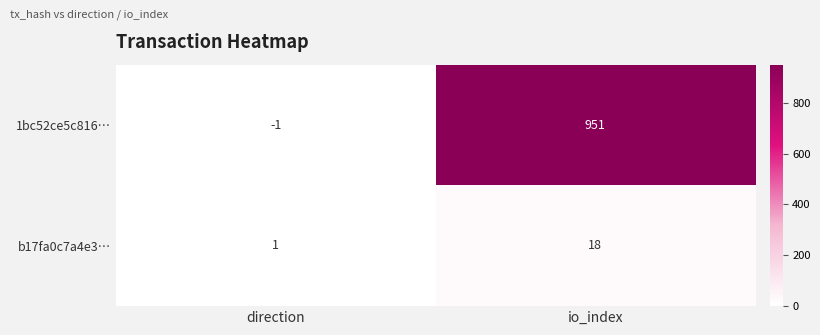

At which label is 1bc52ce5c816… closest to 475?

direction